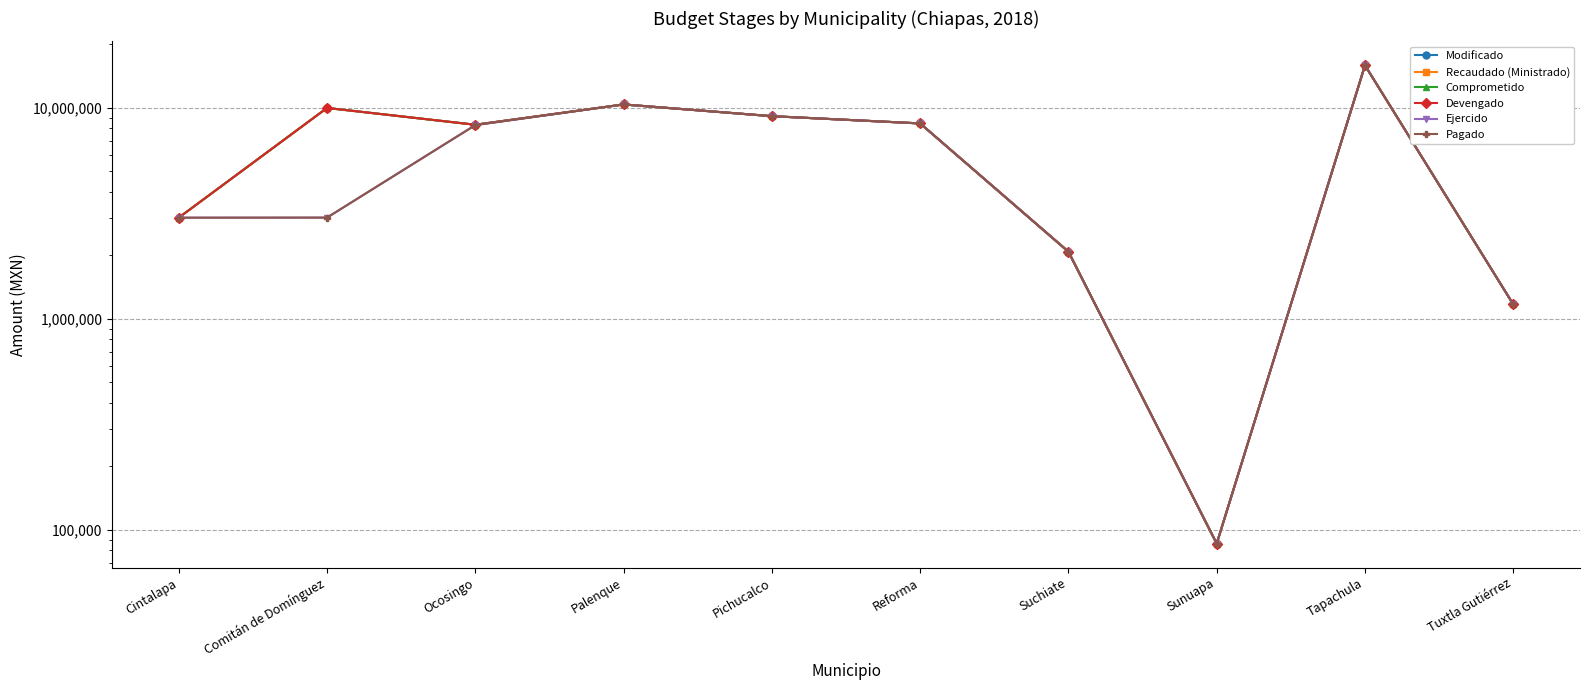

True or false: Recaudado (Ministrado) and Ejercido cross at least once.

False